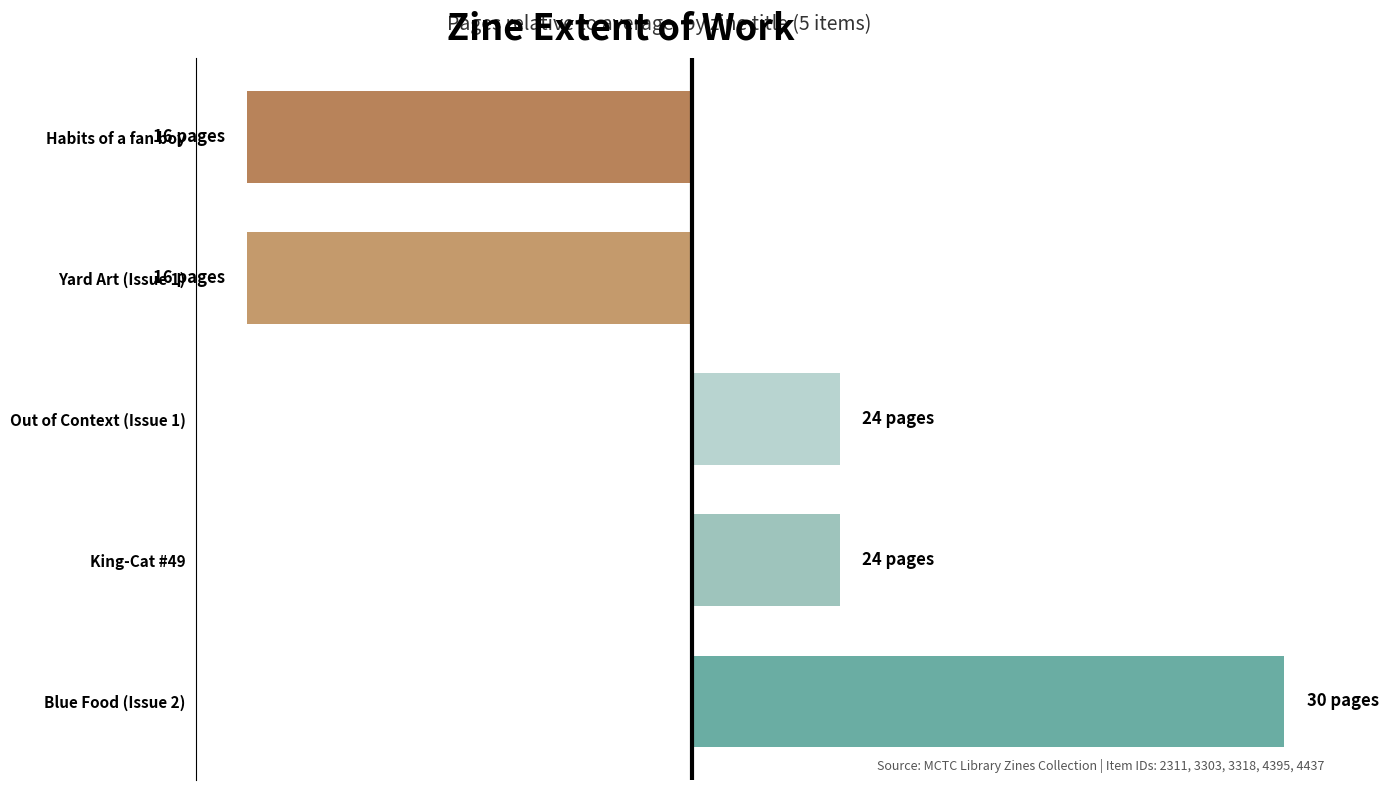

Are the bars grouped side by side (vs. stacked)?

No